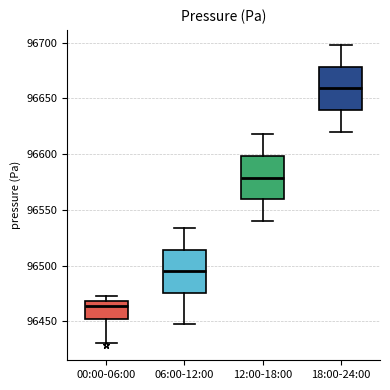

Which box's median line is the lowest?

00:00-06:00